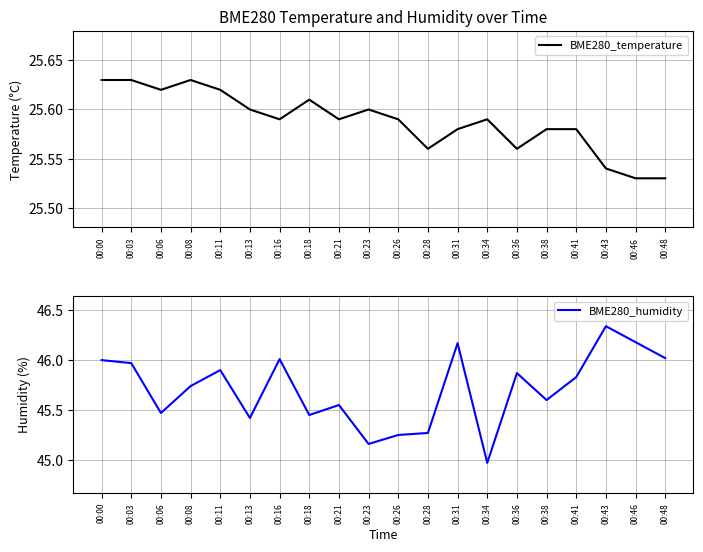

The BME280_temperature series shows 10.2 at 00:36. True or false?

False